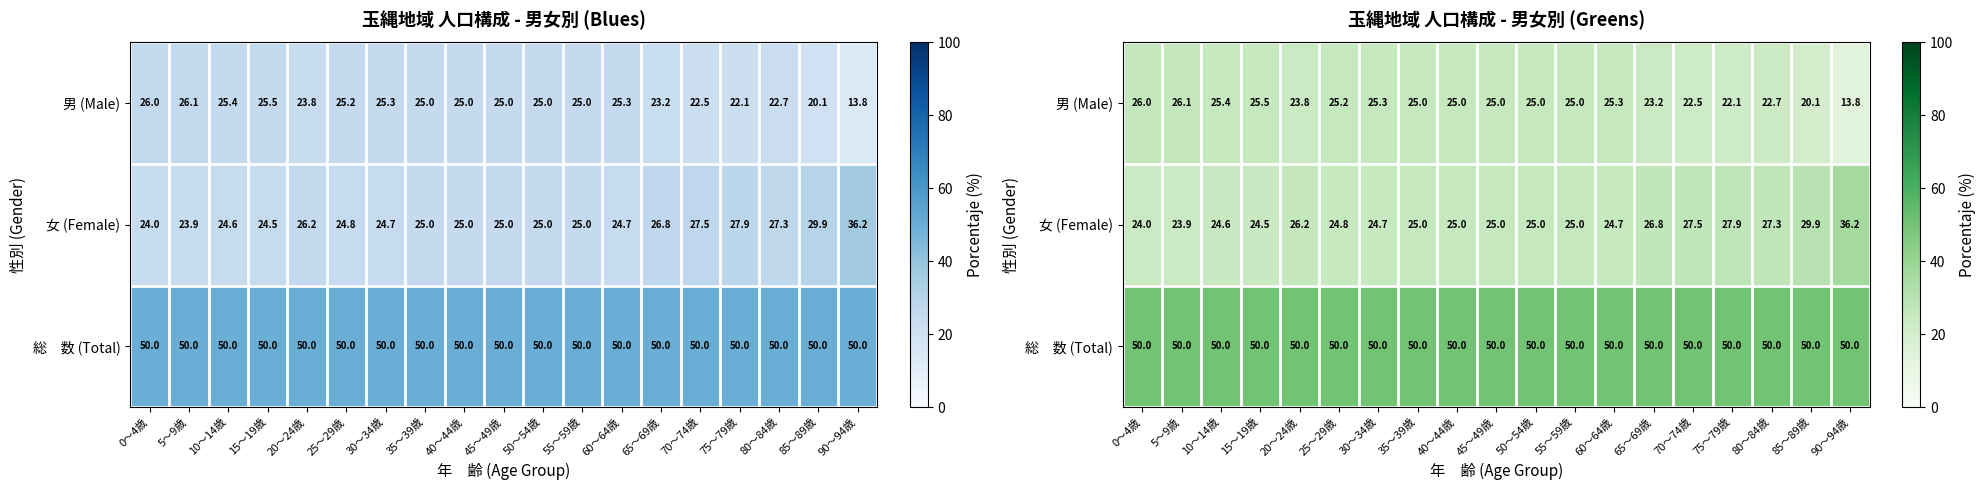

The value of 女 (Female) at 70～74歳 is 27.5. True or false?

True